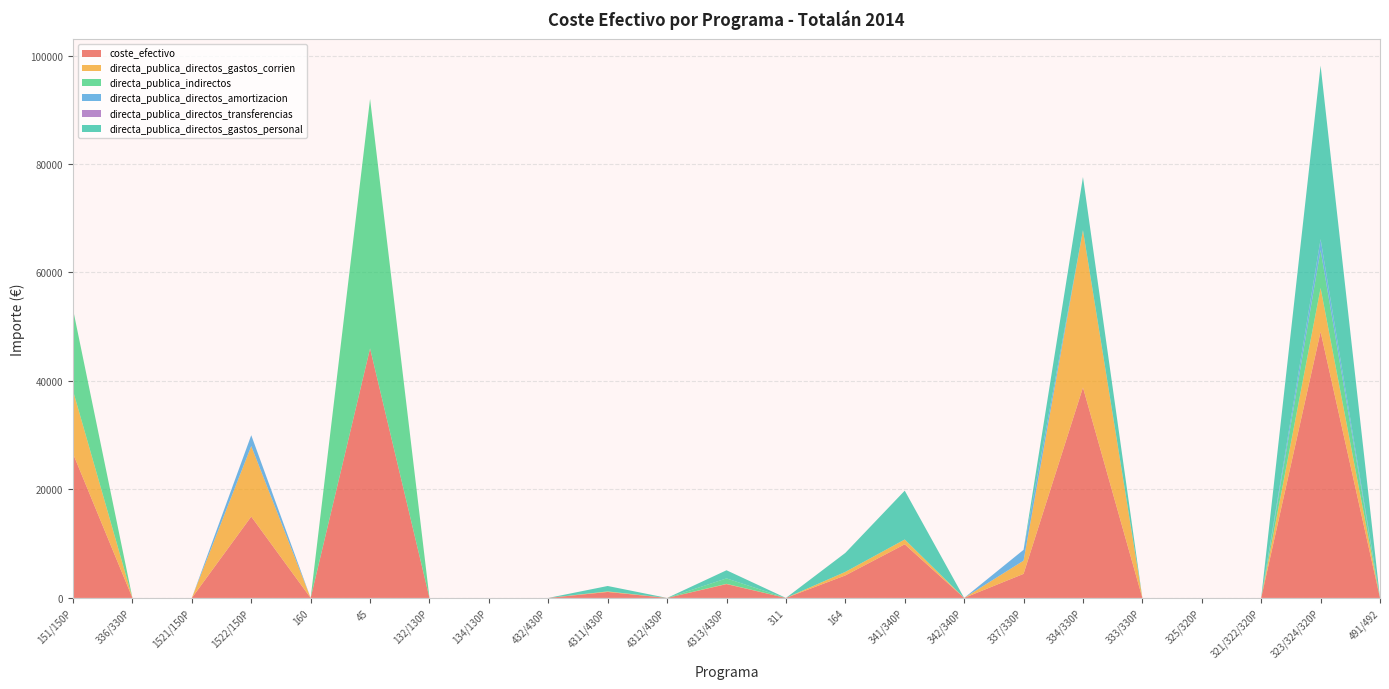

Reading left to right, extract all data points from this chart.

coste_efectivo: 26600	0	0	15000	0	46000	0	0	0	1100	0	2550	0	4150	9888	0	4435	38800	0	0	0	49068	0
directa_publica_directos_gastos_corrien: 11600	0	0	13000	0	0	0	0	0	100	0	50	0	650	888	0	2435	29000	0	0	0	8068	0
directa_publica_indirectos: 15000	0	0	0	0	46000	0	0	0	0	0	1000	0	0	0	0	0	0	0	0	0	7000	0
directa_publica_directos_amortizacion: 0	0	0	2000	0	0	0	0	0	0	0	0	0	0	0	0	2000	0	0	0	0	2000	0
directa_publica_directos_transferencias: 0	0	0	0	0	0	0	0	0	0	0	0	0	0	0	0	0	0	0	0	0	0	0
directa_publica_directos_gastos_personal: 0	0	0	0	0	0	0	0	0	1000	0	1500	0	3500	9000	0	0	9800	0	0	0	32000	0